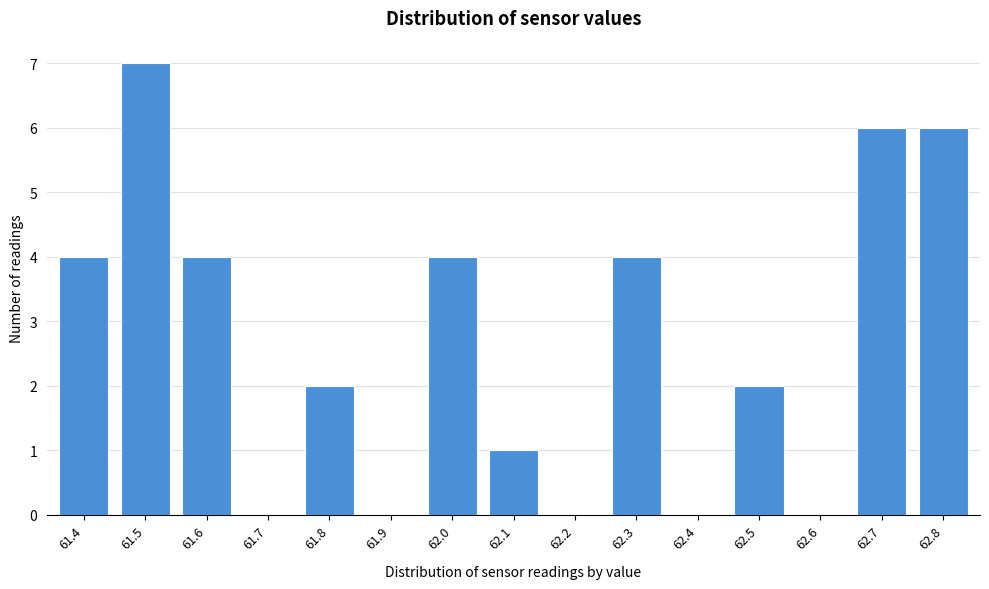

Reading left to right, what are all the values shown in this chart?

61.4=4	61.5=7	61.6=4	61.7=0	61.8=2	61.9=0	62.0=4	62.1=1	62.2=0	62.3=4	62.4=0	62.5=2	62.6=0	62.7=6	62.8=6